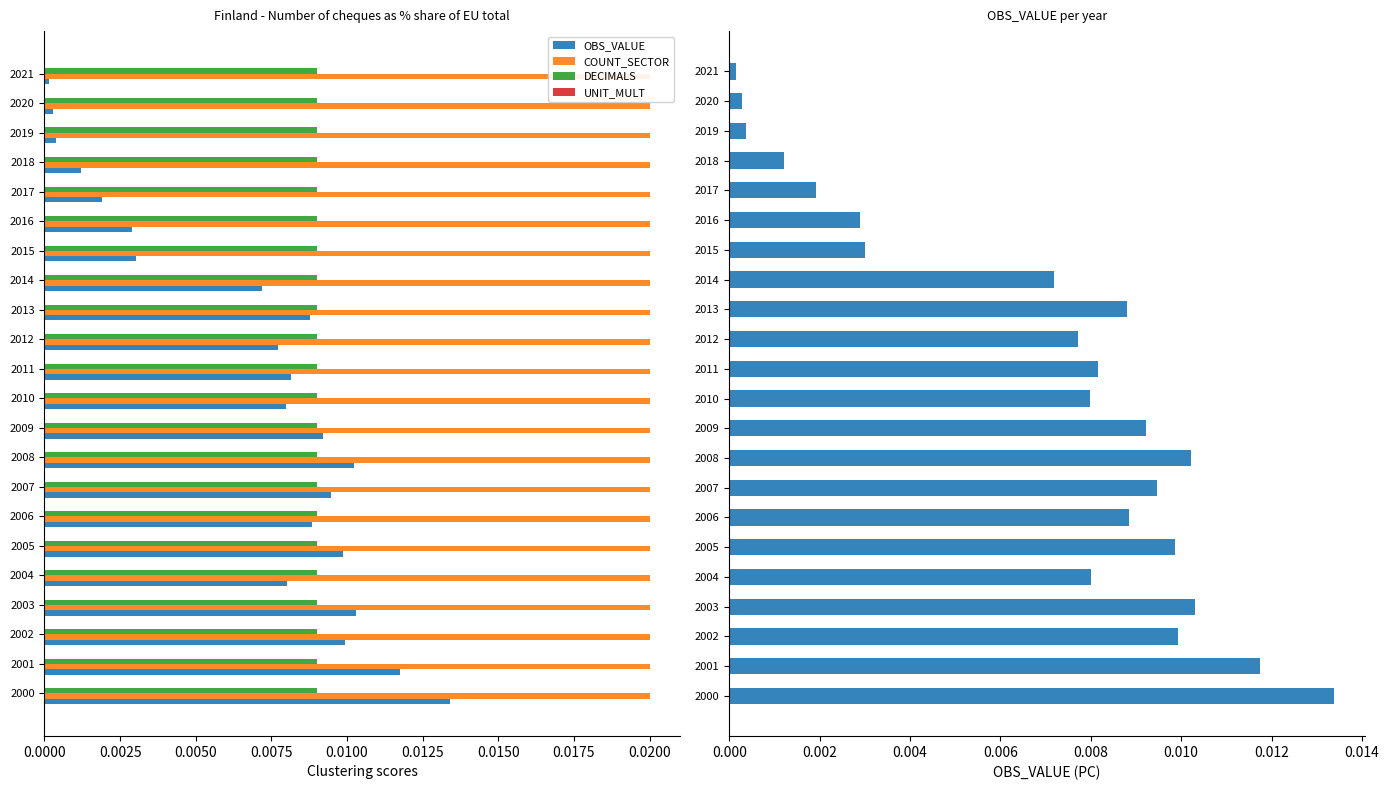

How many groups of bars are there?

22